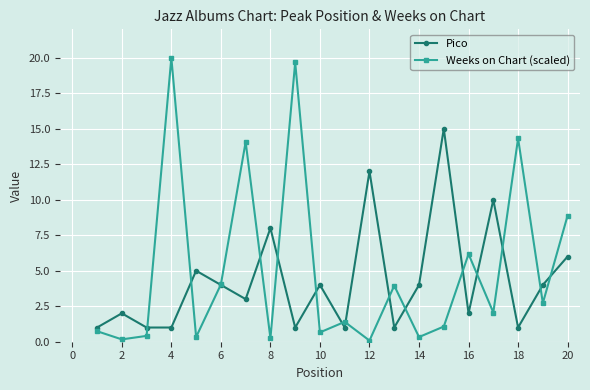

What are all the series names shown in the legend?

Pico, Weeks on Chart (scaled)